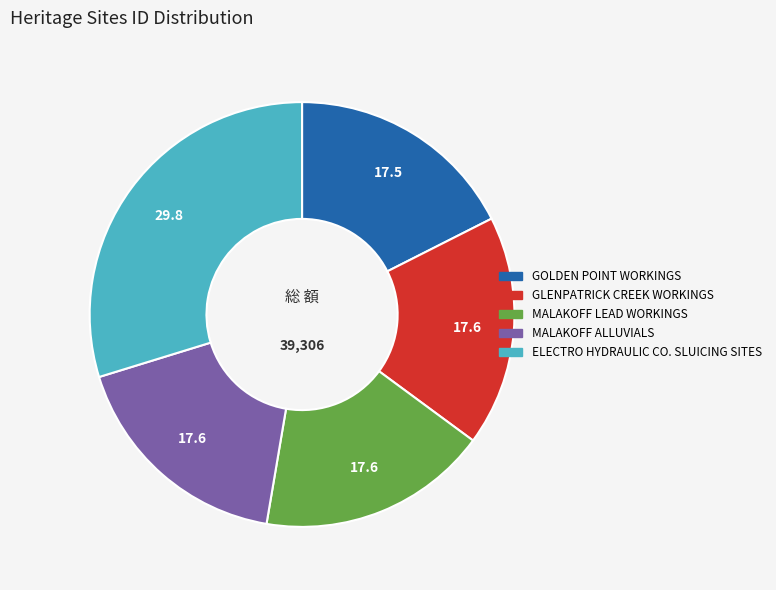

Is there any slice that represents more than half of the pie?

No